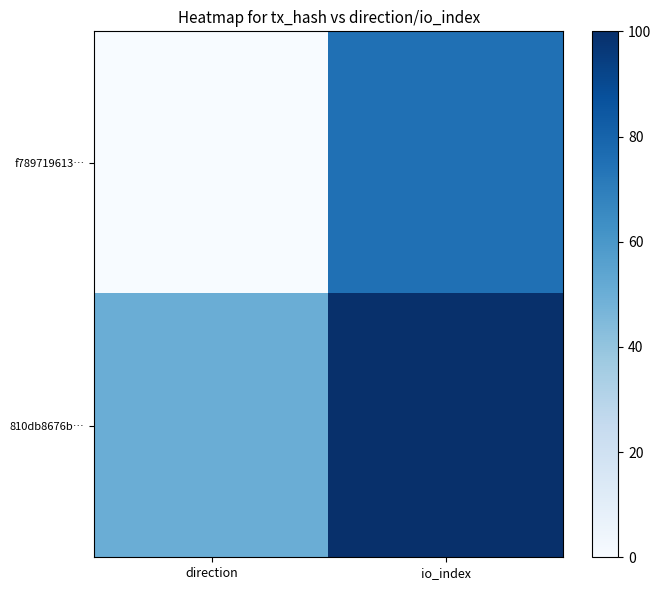

Reading left to right, transcribe all the data shown in this chart.

f789719613…: direction=0	io_index=75
810db8676b…: direction=50	io_index=100